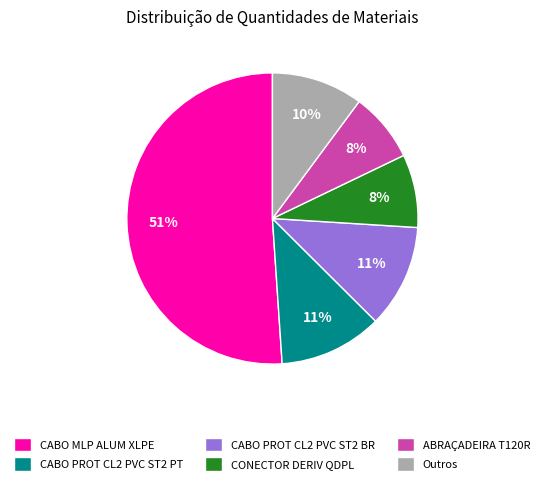

Is the sum of ABRAÇADEIRA T120R and CABO MLP ALUM XLPE greater than half?

Yes